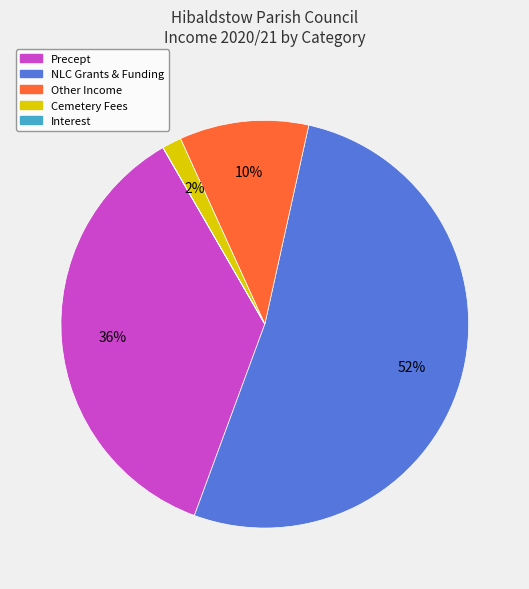

Which slice is the largest?

NLC Grants & Funding